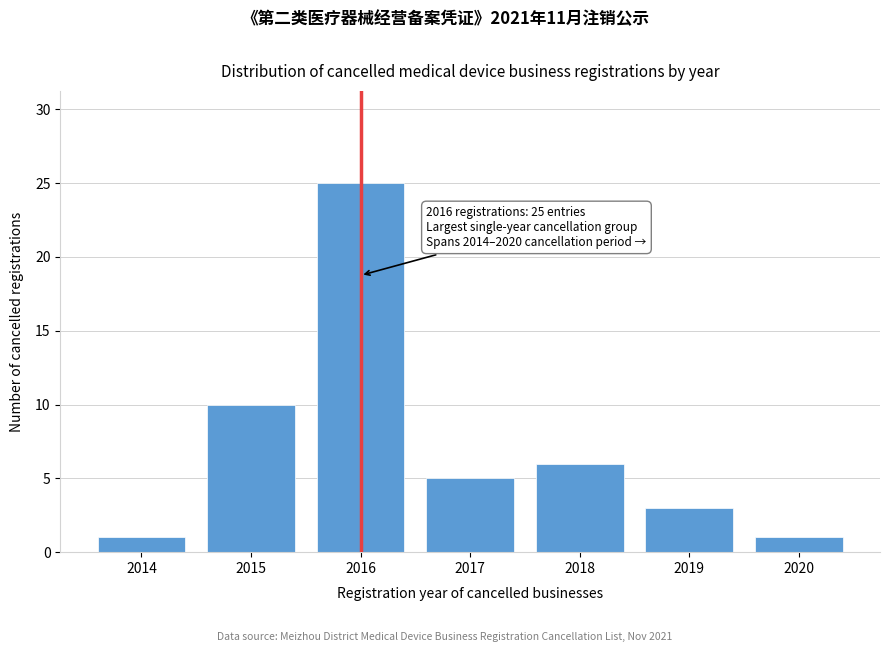

Reading right to left, list all the values displayed in this chart.

2020=1	2019=3	2018=6	2017=5	2016=25	2015=10	2014=1